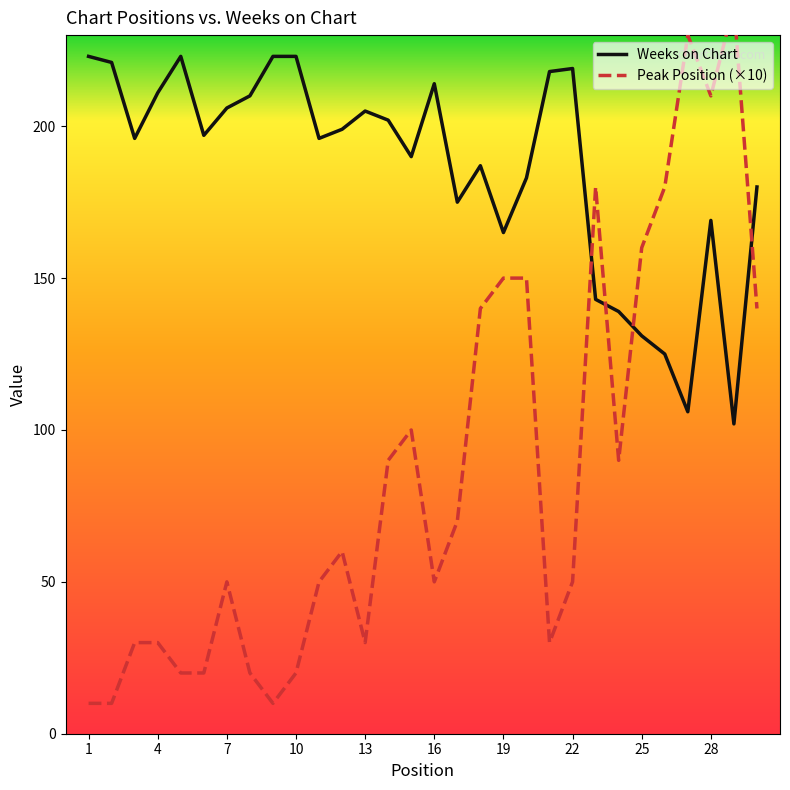

The Weeks on Chart series shows 382 at 16. True or false?

False